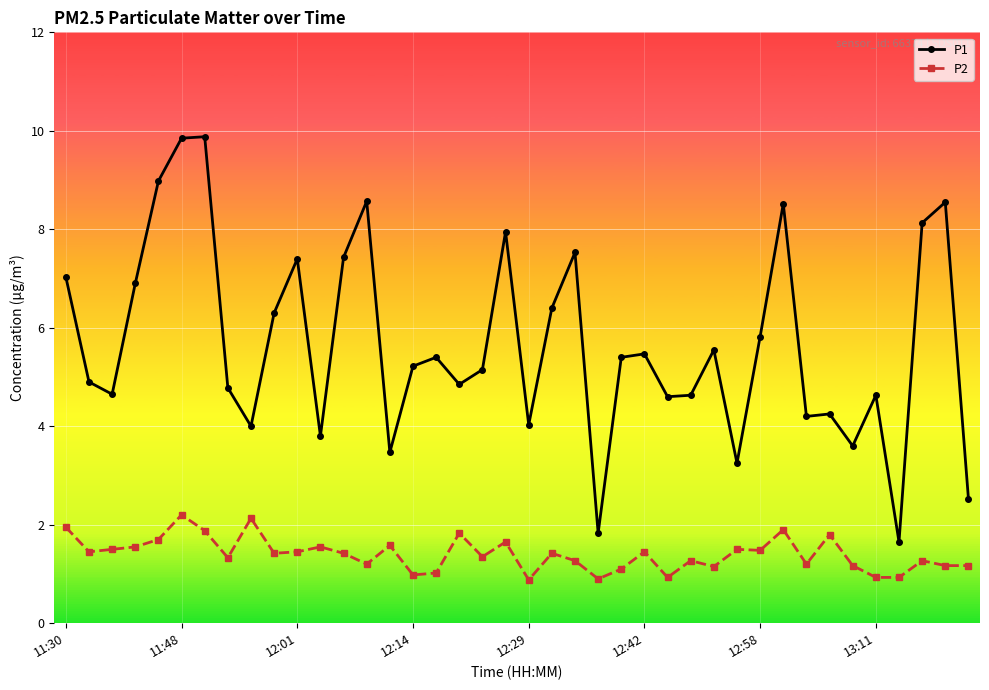

In P1, how many points are higher than both neighbors (excluding endpoints)?

12